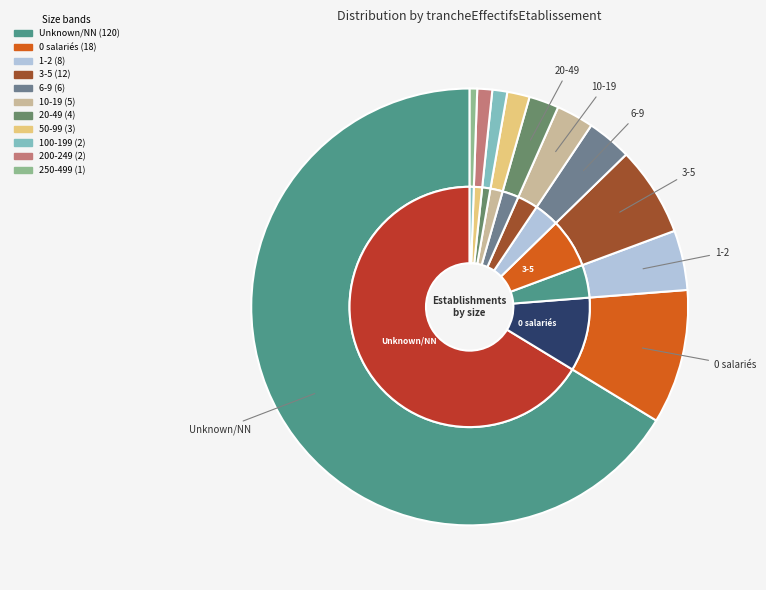

Does NN represent more than half of the total?

Yes